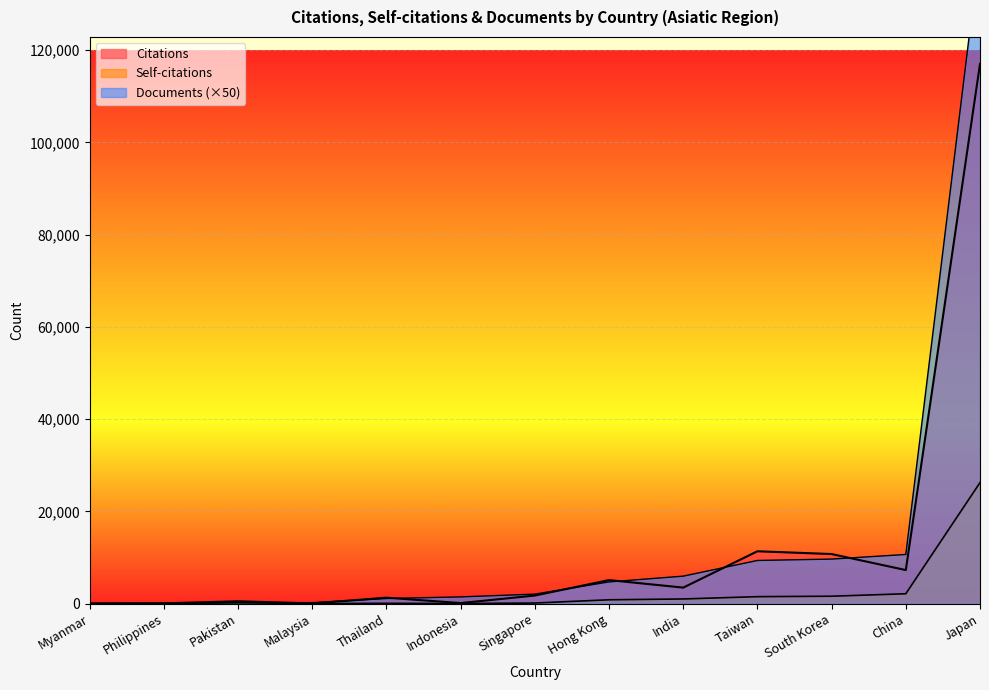

At Philippines, list the series in order from smallest to largest.

Self-citations, Citations, Documents